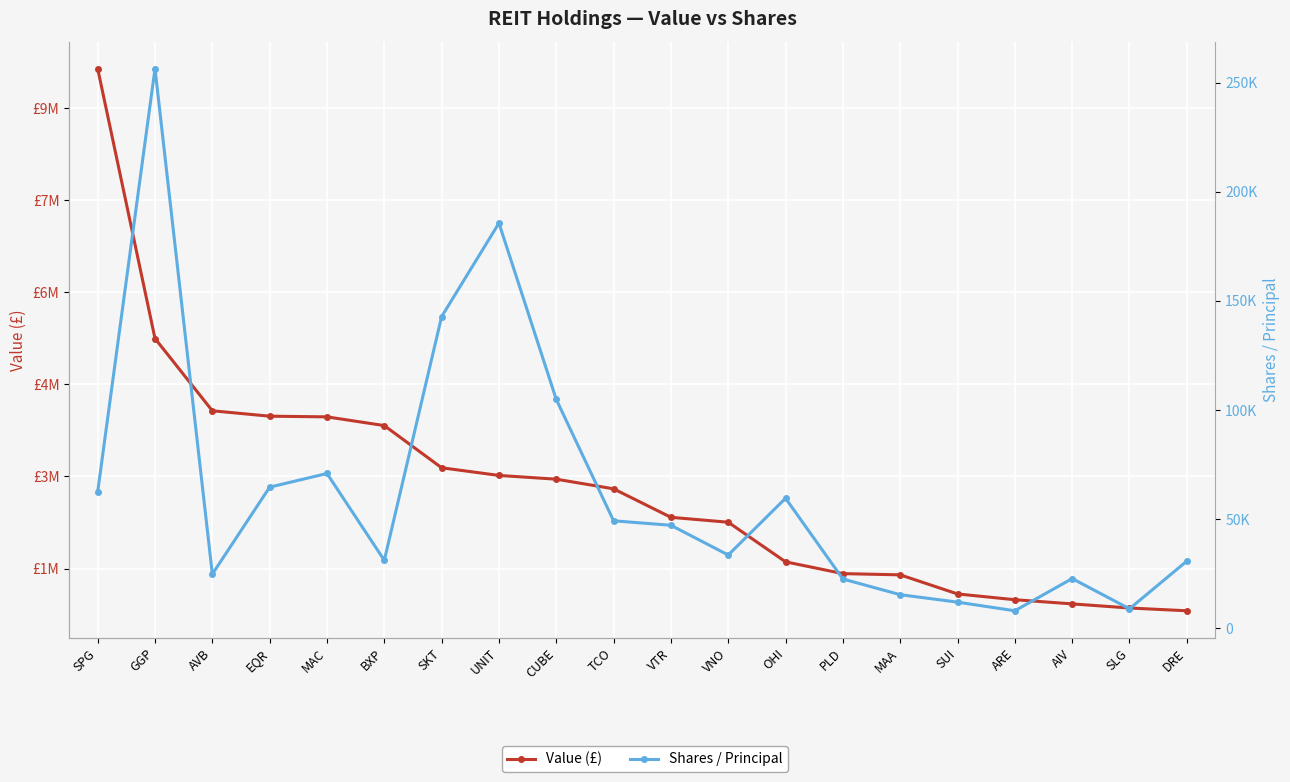

True or false: Value (£) and Shares / Principal cross at least once.

False